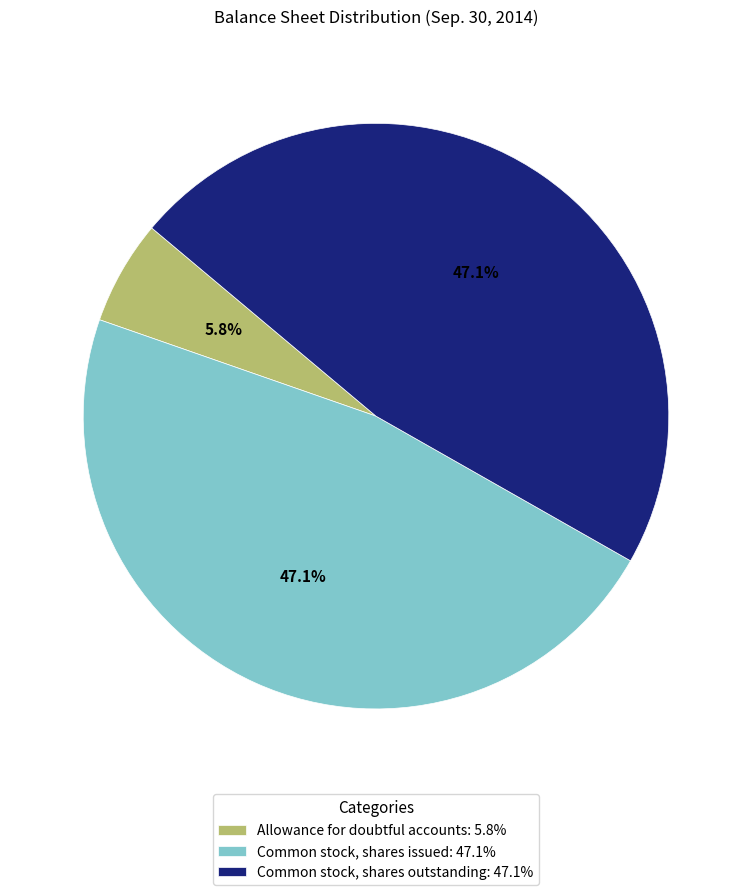

Is Common stock, shares issued the majority of the pie?

No